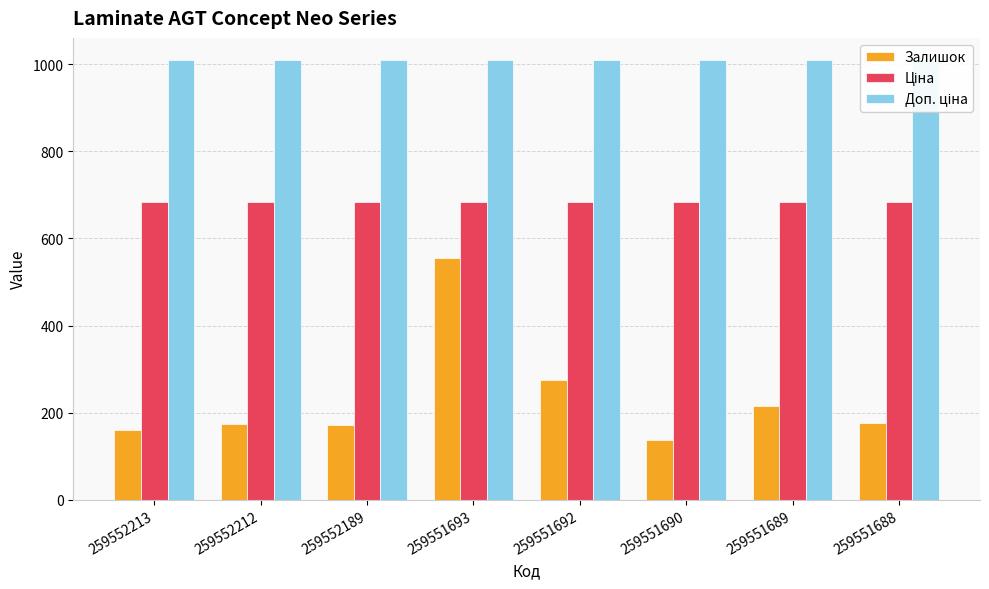

What is the approximate value of Доп. ціна at 259551689?

1010.1